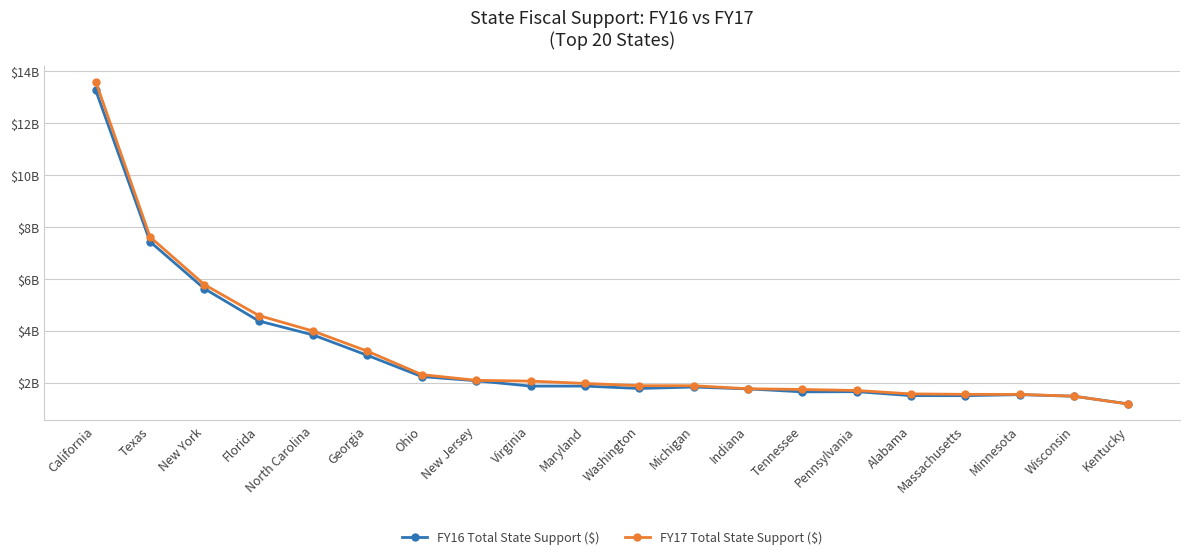

What is the average value of the FY17 Total State Support ($) series?

3167300300